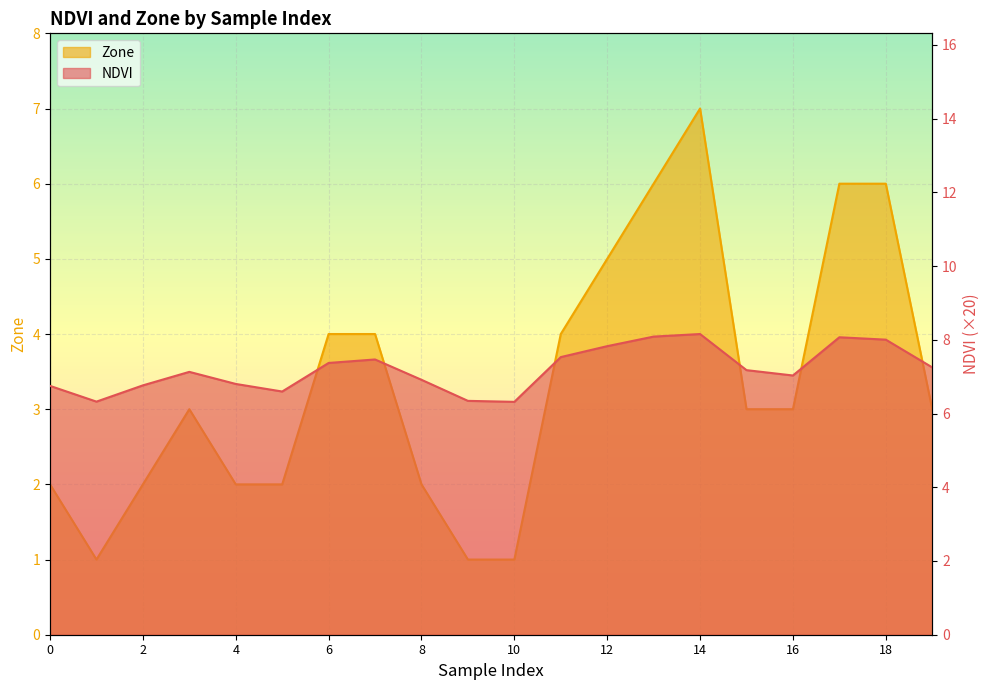

True or false: Zone and NDVI cross at least once.

False